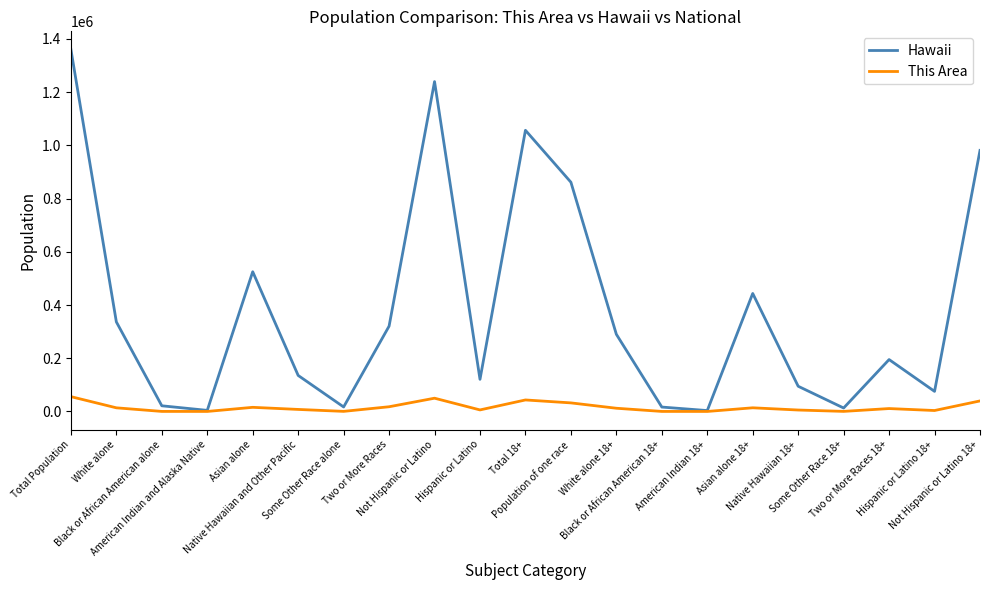

Rank the series by their maximum value, from lowest to highest.

This Area, Hawaii